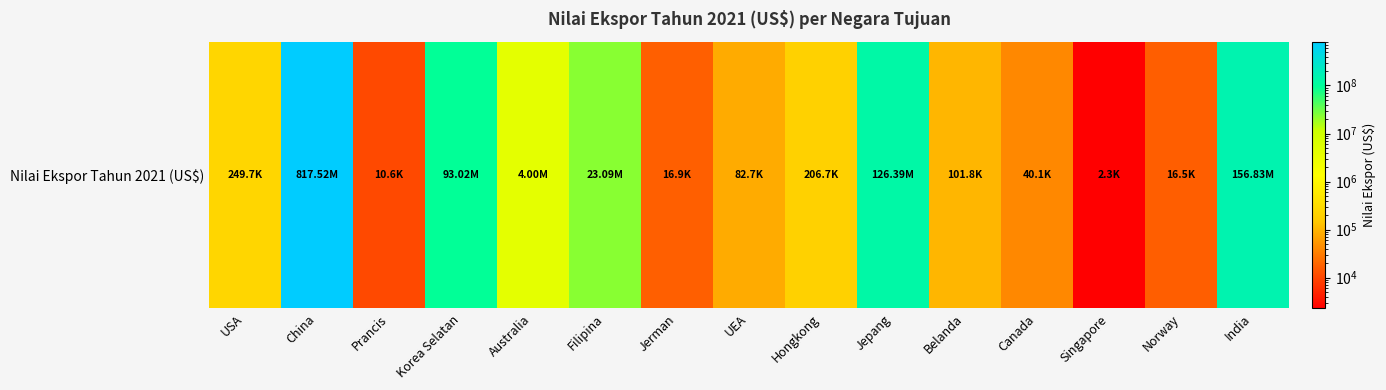

Reading right to left, list all the values displayed in this chart.

India=156831032.6	Norway=16545.3	Singapore=2275.6	Canada=40090.0	Belanda=101775.4	Jepang=126386973.2	Hongkong=206656.7	UEA=82725.1	Jerman=16876.0	Filipina=23085028.0	Australia=3996404.3	Korea Selatan=93016690.5	Prancis=10643.0	China=817520913.8	USA=249674.1